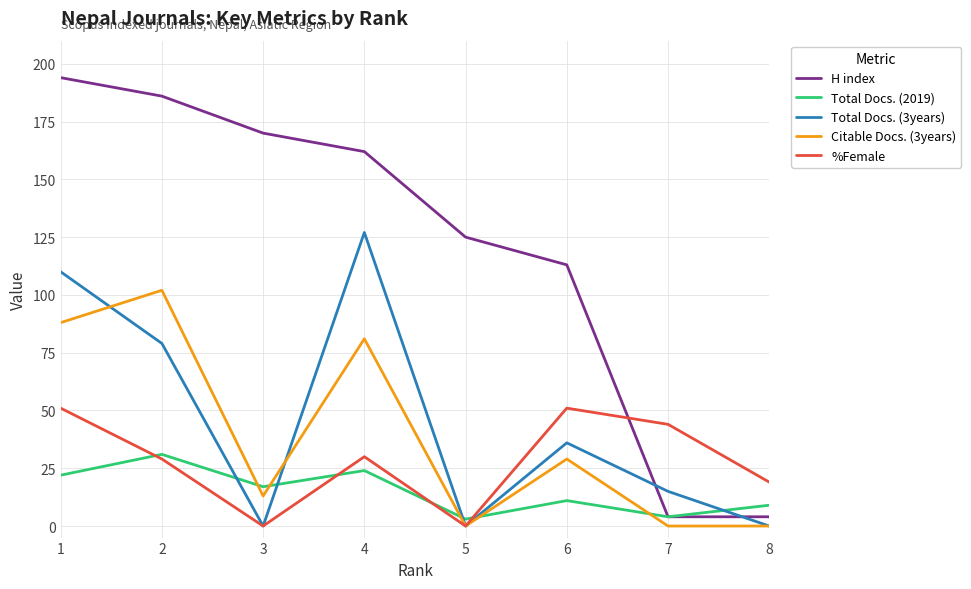

The Citable Docs. (3years) series shows 0 at 8. True or false?

True